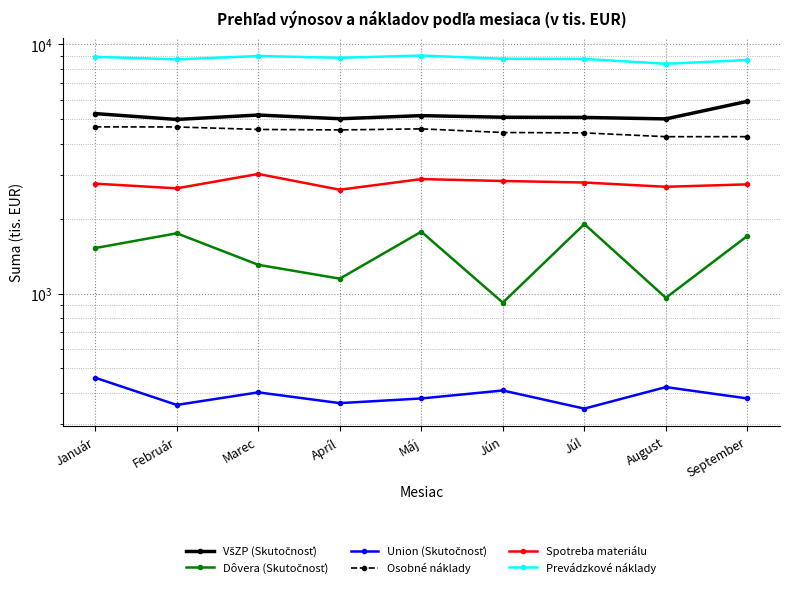

The Union (Skutočnosť) series shows 140 at Marec. True or false?

False